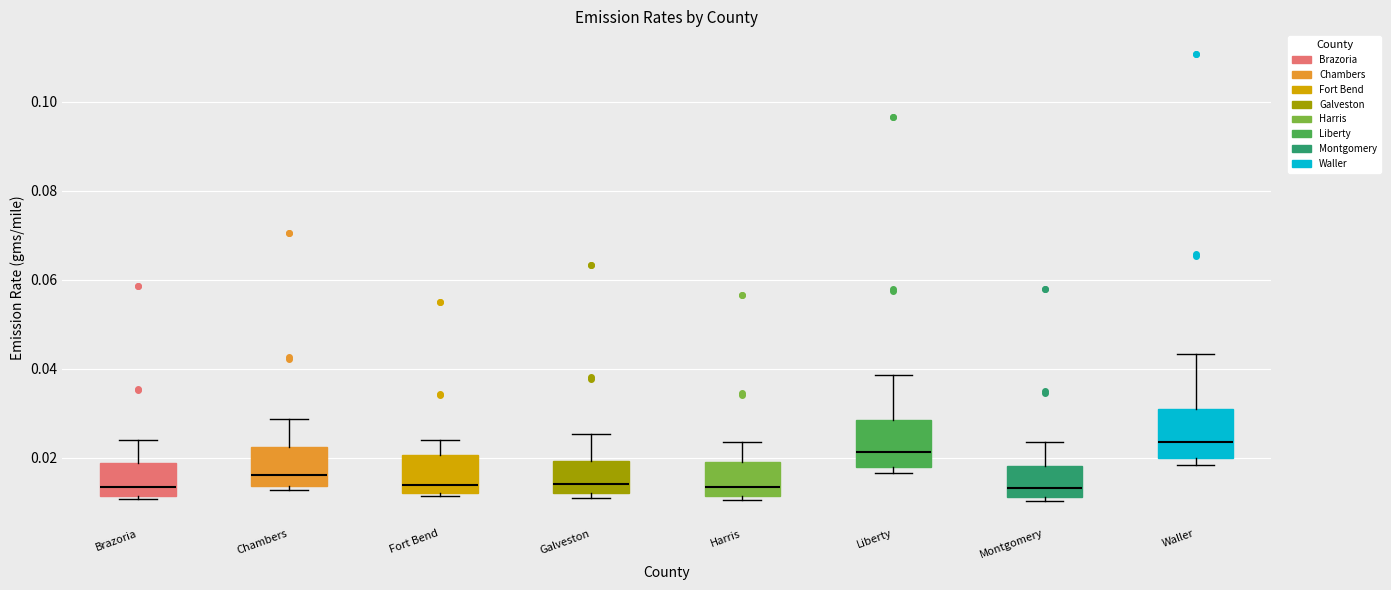

Reading left to right, read every box against the y-axis: the position of its median line, the range the box covers, and the ends of its whiskers. The values are not printed on the chart, so give them approximately, as read against the axis.

Brazoria: median 0.014, box 0.012 to 0.018, whiskers 0.010 to 0.024
Chambers: median 0.016, box 0.014 to 0.022, whiskers 0.012 to 0.028
Fort Bend: median 0.014, box 0.012 to 0.020, whiskers 0.012 (just below the box's lower edge) to 0.024
Galveston: median 0.014, box 0.012 to 0.020, whiskers 0.012 (just below the box's lower edge) to 0.026
Harris: median 0.014, box 0.012 to 0.018, whiskers 0.010 to 0.024
Liberty: median 0.022, box 0.018 to 0.028, whiskers 0.016 to 0.038
Montgomery: median 0.014, box 0.012 to 0.018, whiskers 0.010 to 0.024
Waller: median 0.024, box 0.020 to 0.030, whiskers 0.018 to 0.044